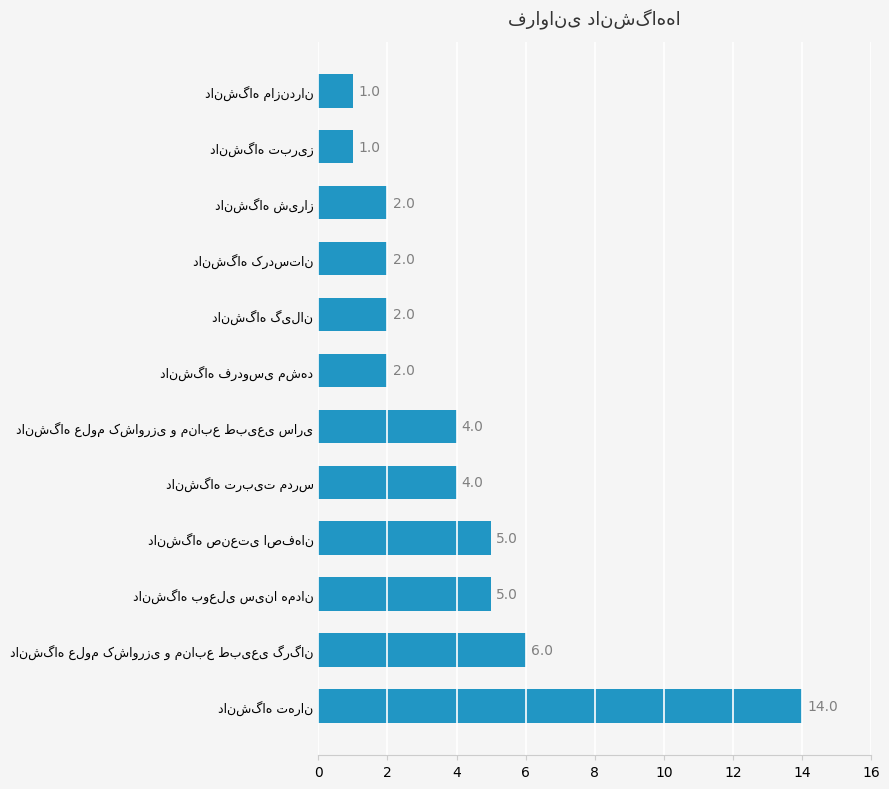

What is the difference between the second highest and second lowest values?

5